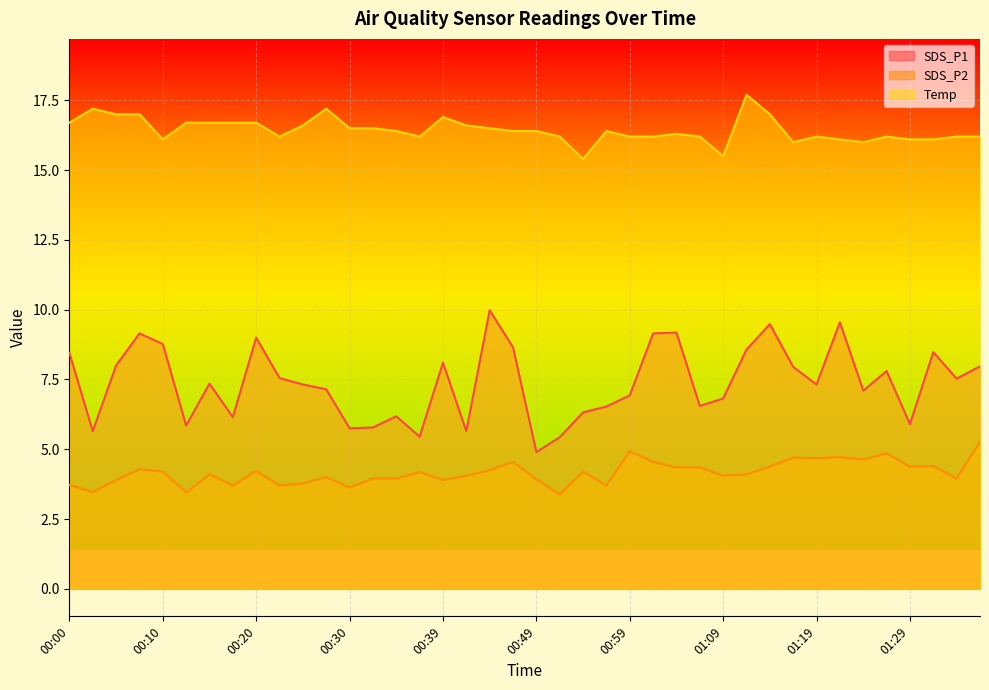

At 00:00, list the series in order from largest to smallest.

Temp, SDS_P1, SDS_P2